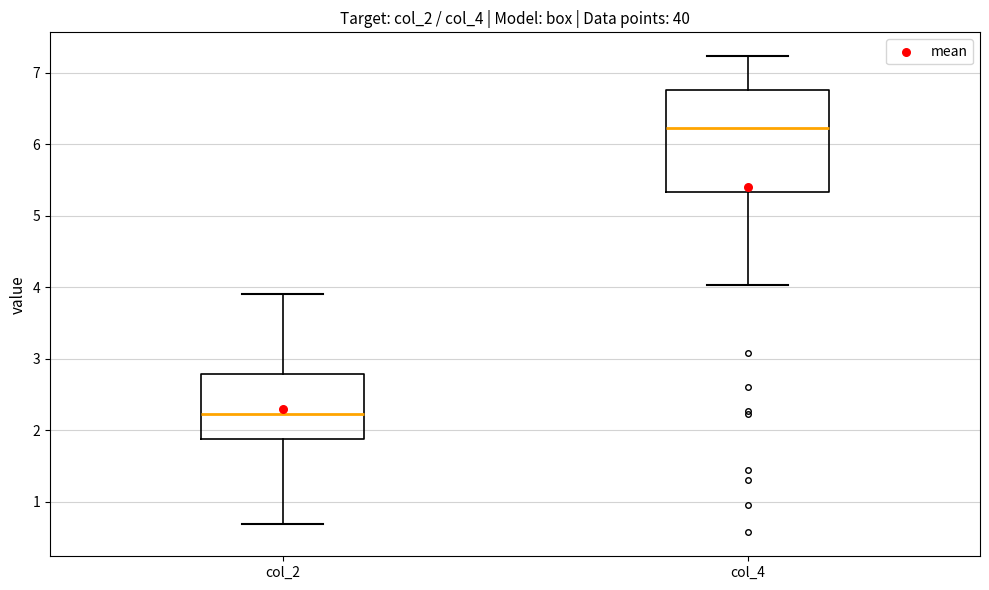

Where is the lower edge of the box for col_4 on the y-axis? The values are not printed on the chart, so give them approximately, as read against the axis.

5.3